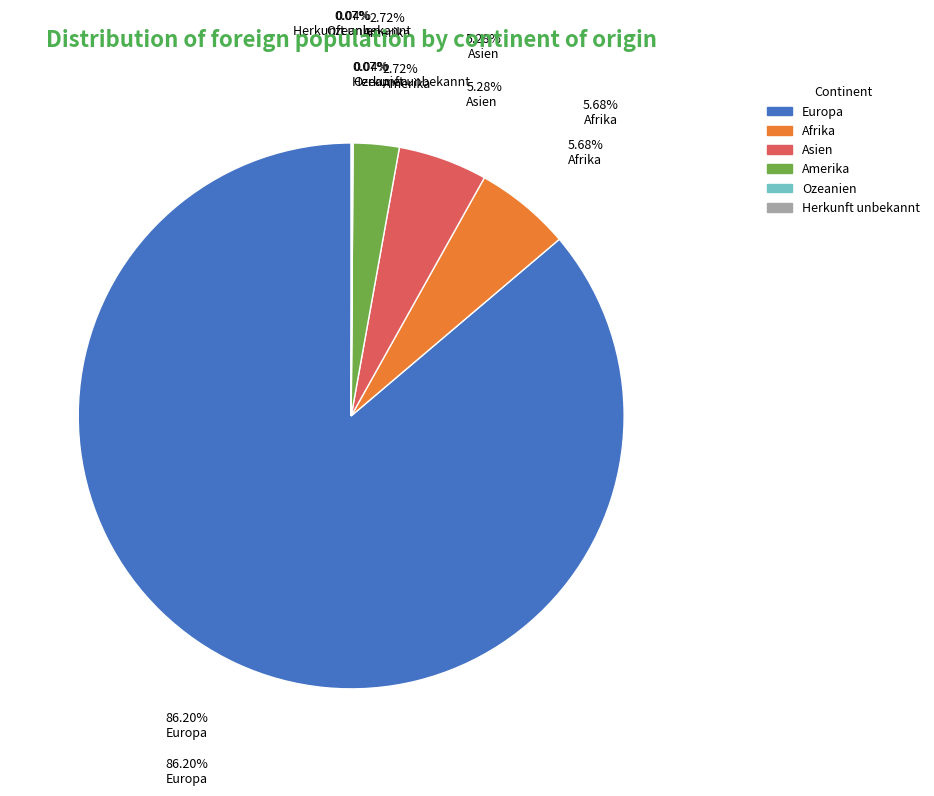

Count the number of slices in the pie.

6